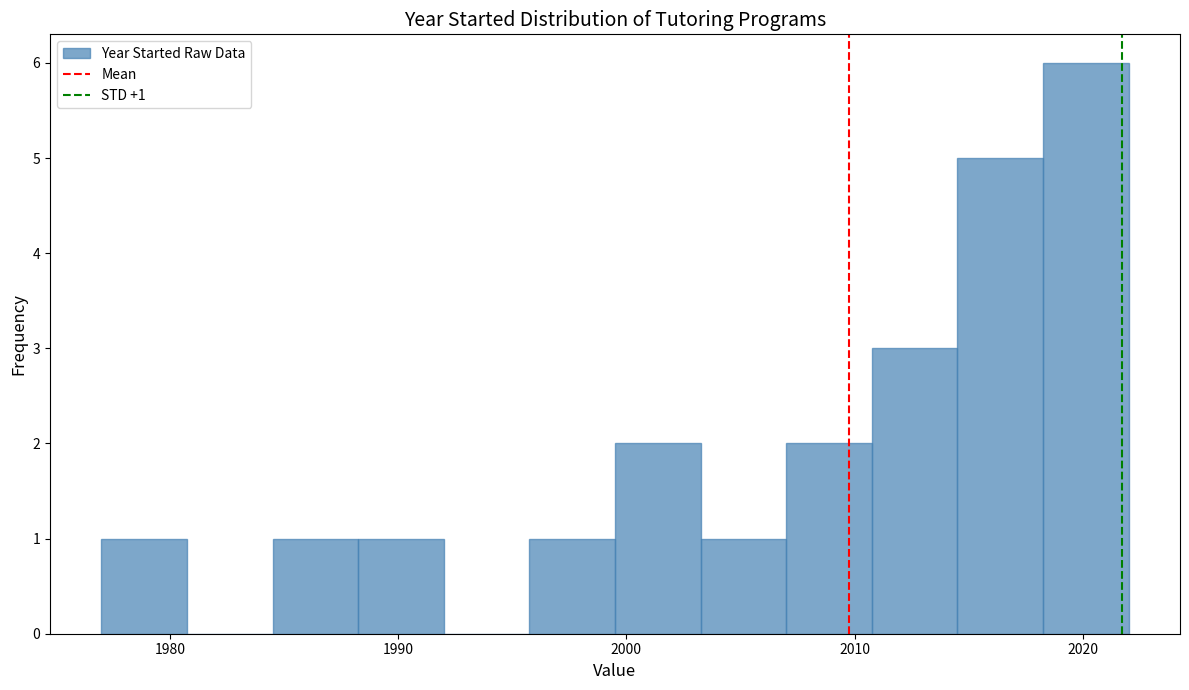

Around what value on the x-axis is the tallest bar? Give the approximate position of its centre, as read against the axis.

2020